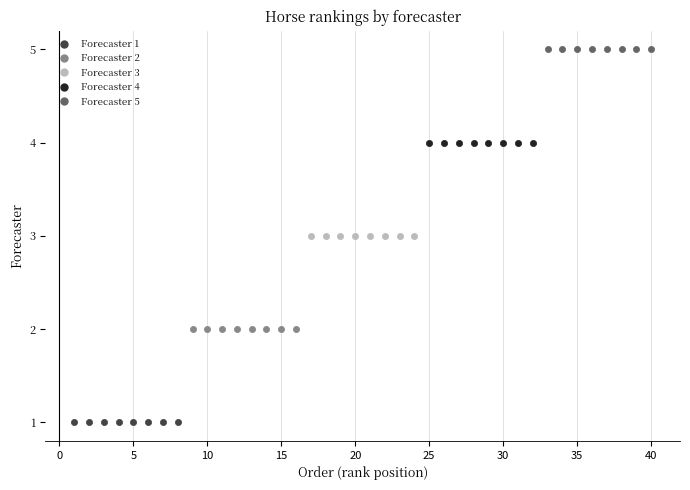

Which series reaches the maximum Y coordinate?

Forecaster 5